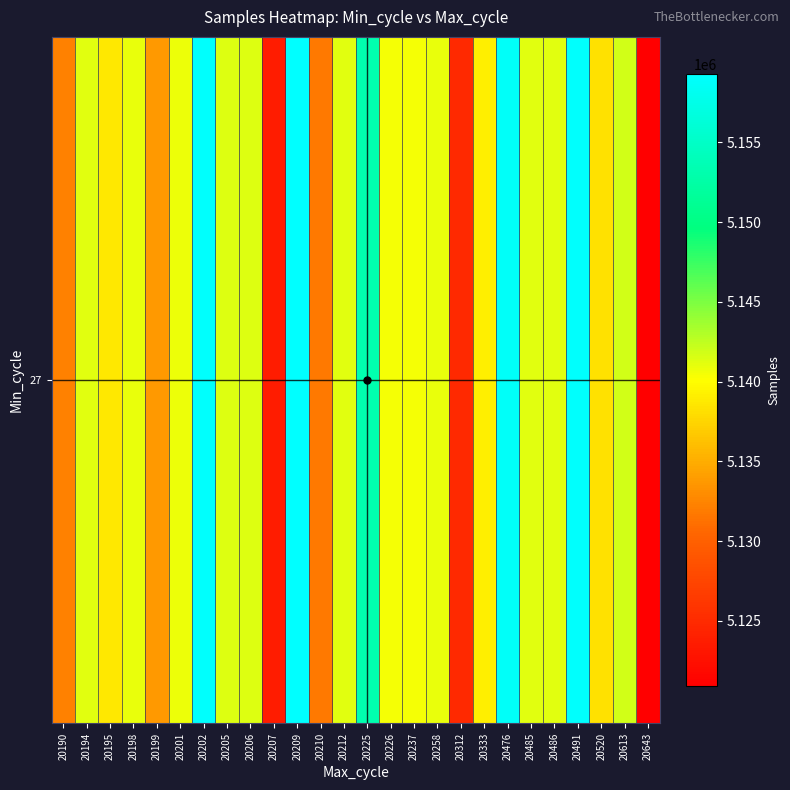

What is the sum of all values?

133665981